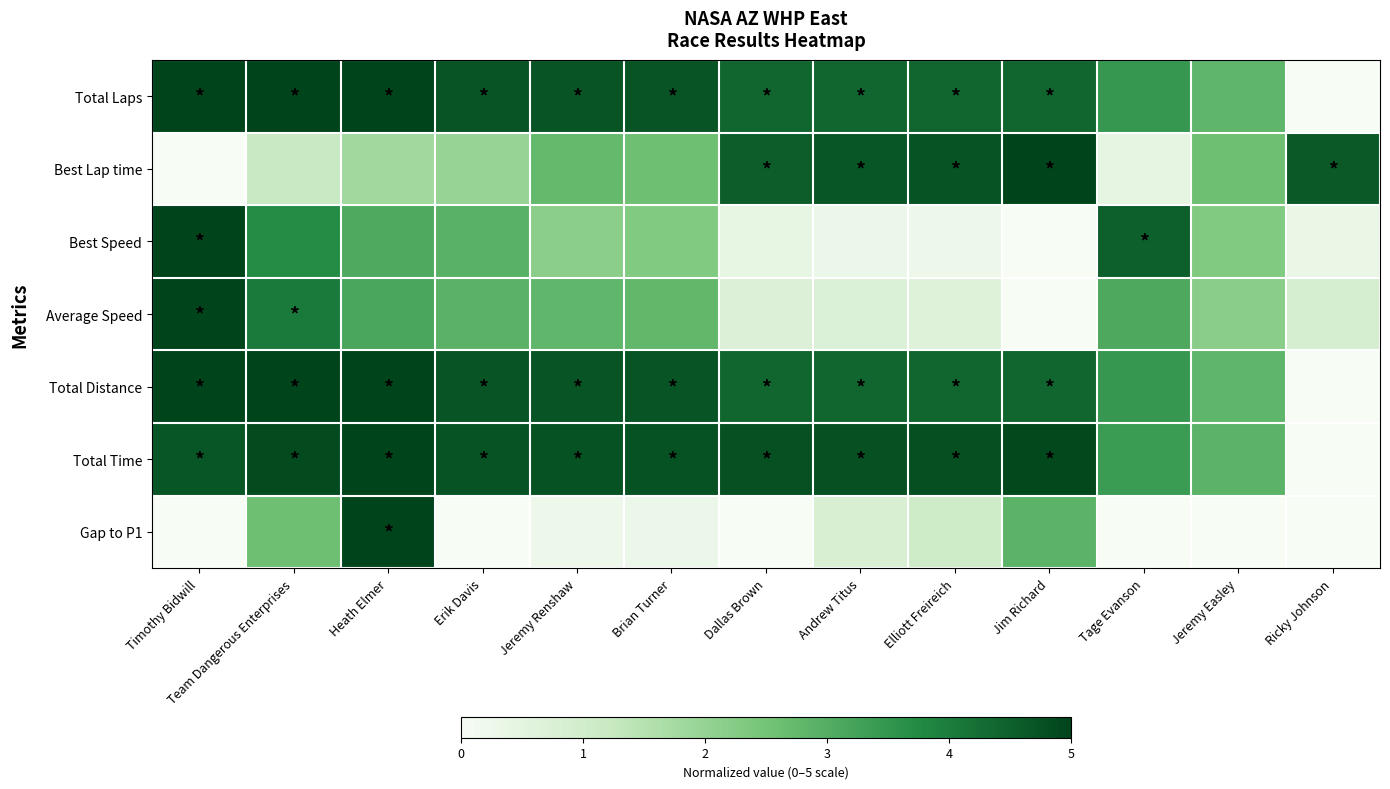

Reading left to right, list all the values displayed in this chart.

Total Laps: Timothy Bidwill=5.0	Team Dangerous Enterprises=5.0	Heath Elmer=5.0	Erik Davis=4.7	Jeremy Renshaw=4.7	Brian Turner=4.7	Dallas Brown=4.4	Andrew Titus=4.4	Elliott Freireich=4.4	Jim Richard=4.4	Tage Evanson=3.4	Jeremy Easley=2.8	Ricky Johnson=0.0
Best Lap time: Timothy Bidwill=0.0	Team Dangerous Enterprises=1.2	Heath Elmer=1.8	Erik Davis=2.0	Jeremy Renshaw=2.7	Brian Turner=2.6	Dallas Brown=4.5	Andrew Titus=4.7	Elliott Freireich=4.7	Jim Richard=5.0	Tage Evanson=0.5	Jeremy Easley=2.6	Ricky Johnson=4.6
Best Speed: Timothy Bidwill=5.0	Team Dangerous Enterprises=3.7	Heath Elmer=3.1	Erik Davis=2.9	Jeremy Renshaw=2.2	Brian Turner=2.3	Dallas Brown=0.4	Andrew Titus=0.3	Elliott Freireich=0.3	Jim Richard=0.0	Tage Evanson=4.5	Jeremy Easley=2.3	Ricky Johnson=0.3
Average Speed: Timothy Bidwill=5.0	Team Dangerous Enterprises=4.0	Heath Elmer=3.1	Erik Davis=2.9	Jeremy Renshaw=2.8	Brian Turner=2.8	Dallas Brown=0.7	Andrew Titus=0.7	Elliott Freireich=0.6	Jim Richard=0.0	Tage Evanson=3.1	Jeremy Easley=2.2	Ricky Johnson=0.9
Total Distance: Timothy Bidwill=5.0	Team Dangerous Enterprises=5.0	Heath Elmer=5.0	Erik Davis=4.7	Jeremy Renshaw=4.7	Brian Turner=4.7	Dallas Brown=4.4	Andrew Titus=4.4	Elliott Freireich=4.4	Jim Richard=4.4	Tage Evanson=3.4	Jeremy Easley=2.8	Ricky Johnson=0.0
Total Time: Timothy Bidwill=4.7	Team Dangerous Enterprises=4.8	Heath Elmer=5.0	Erik Davis=4.7	Jeremy Renshaw=4.7	Brian Turner=4.7	Dallas Brown=4.8	Andrew Titus=4.8	Elliott Freireich=4.8	Jim Richard=4.9	Tage Evanson=3.4	Jeremy Easley=2.9	Ricky Johnson=0.0
Gap to P1: Timothy Bidwill=0.0	Team Dangerous Enterprises=2.6	Heath Elmer=5.0	Erik Davis=0.0	Jeremy Renshaw=0.2	Brian Turner=0.3	Dallas Brown=0.0	Andrew Titus=0.8	Elliott Freireich=1.0	Jim Richard=2.9	Tage Evanson=0.0	Jeremy Easley=0.0	Ricky Johnson=0.0